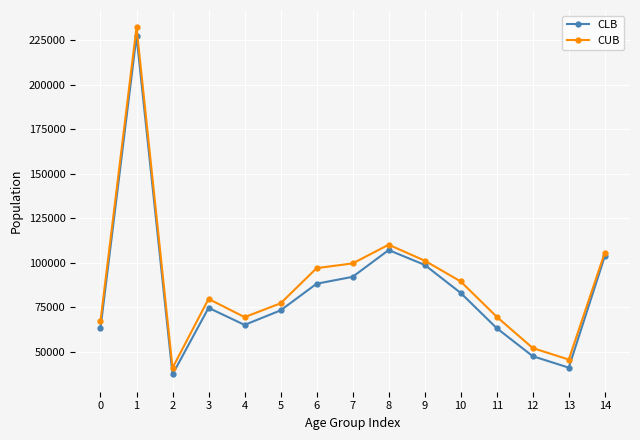

What is the lowest value of the CUB series?

40778